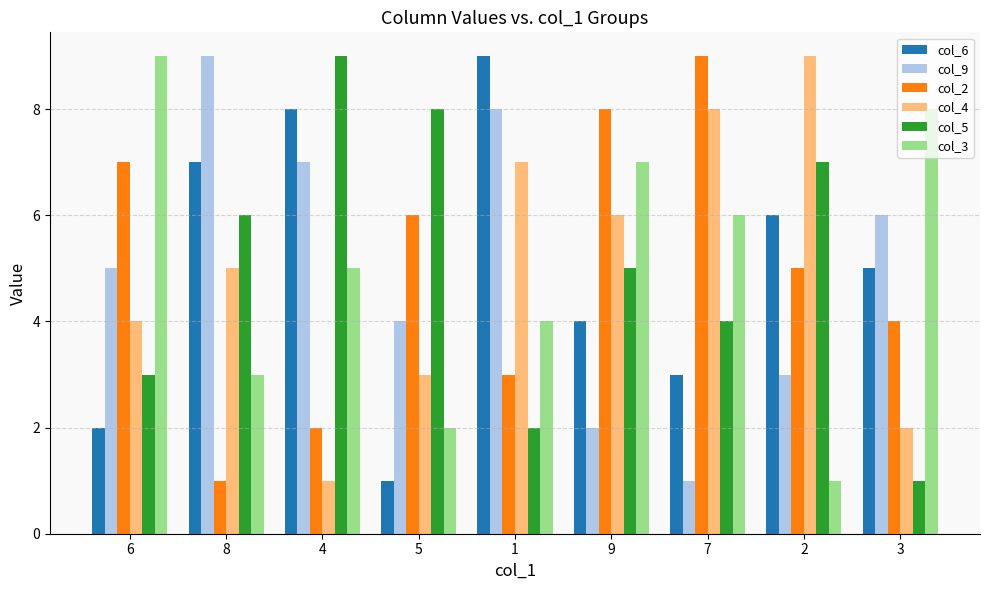

Is it true that col_6 equals 8 at 3?

False